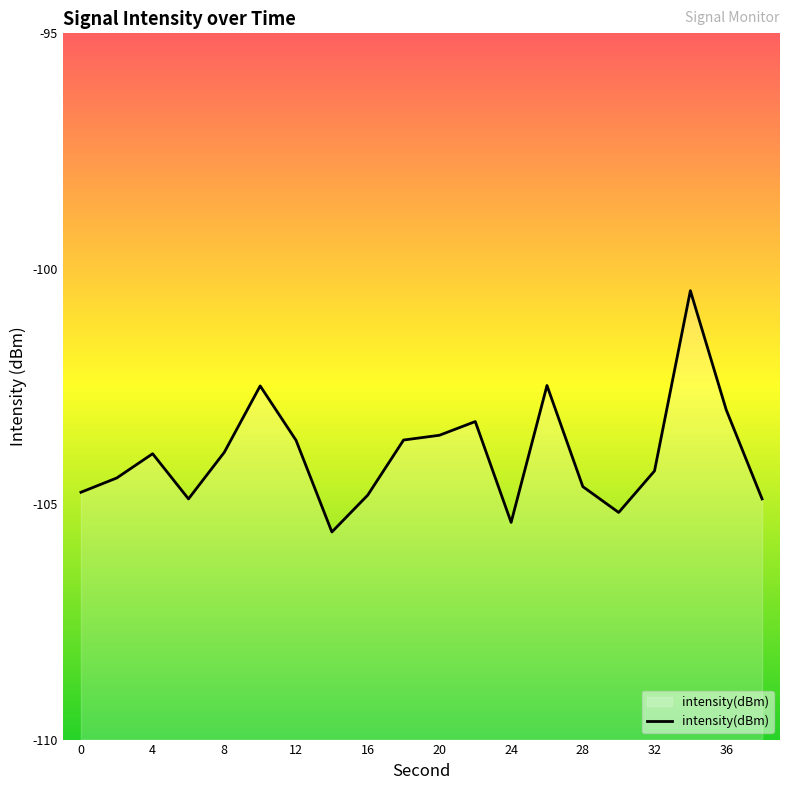

True or false: the data shows -51.2 at 28.

False